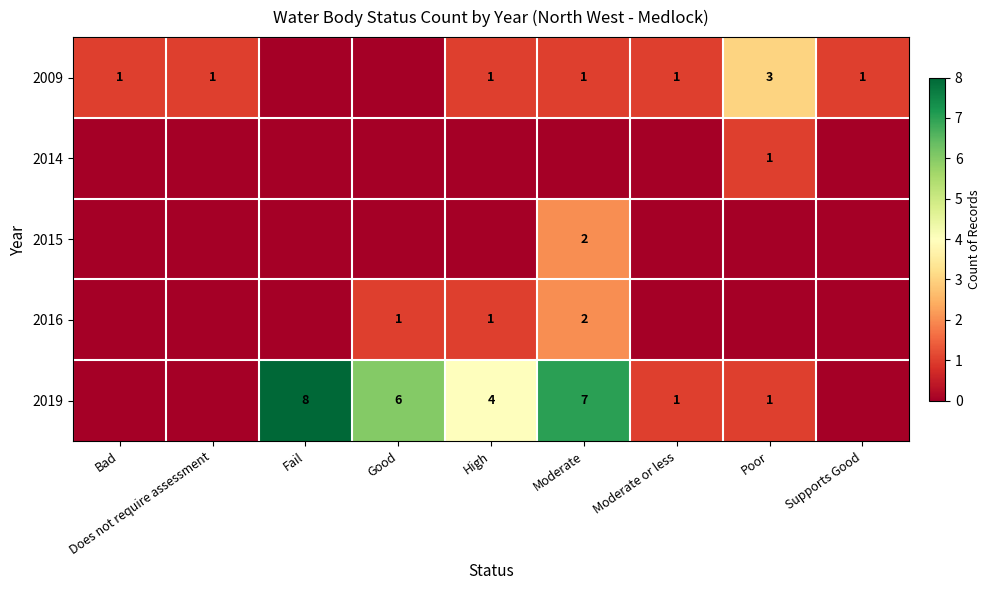

The 2019 series shows 6 at Good. True or false?

True